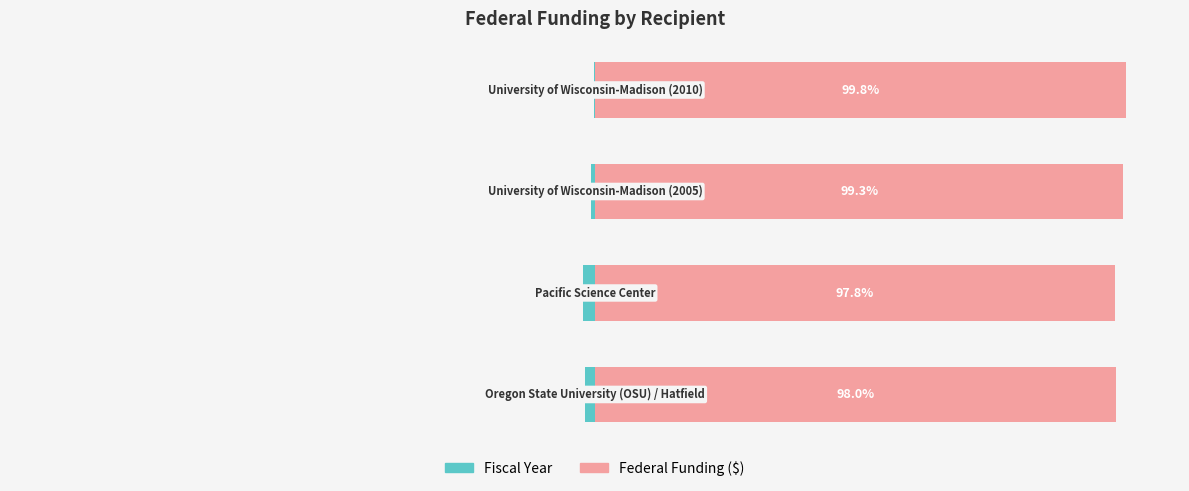

How many data points in Federal Funding ($) are less than 99?

2